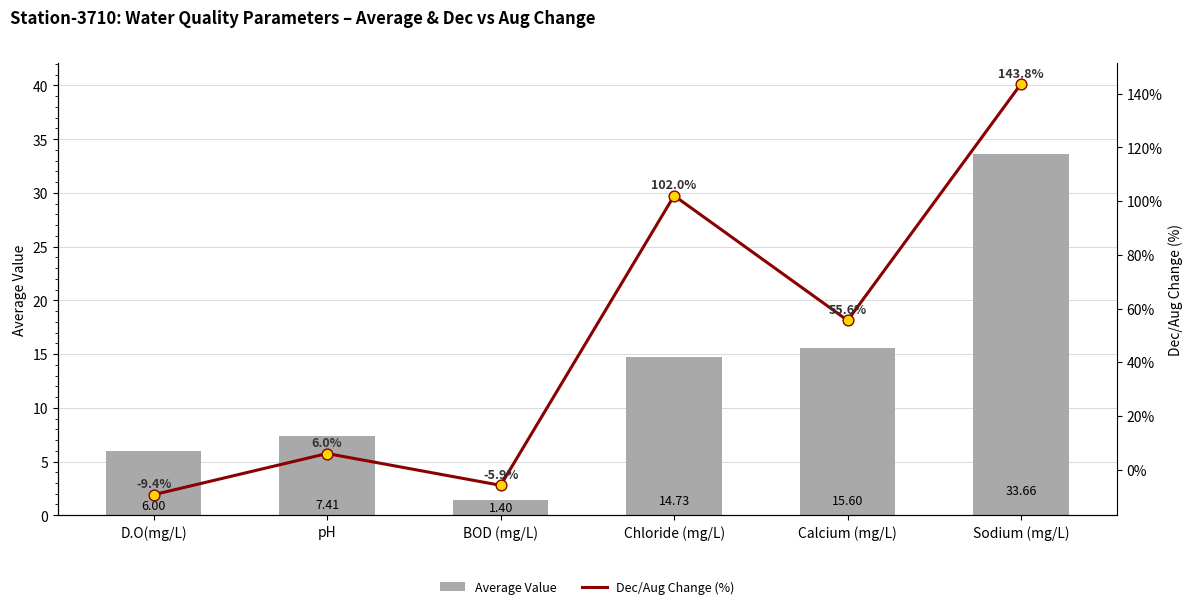

Which series contains the highest Y value?

Dec/Aug Change (%)